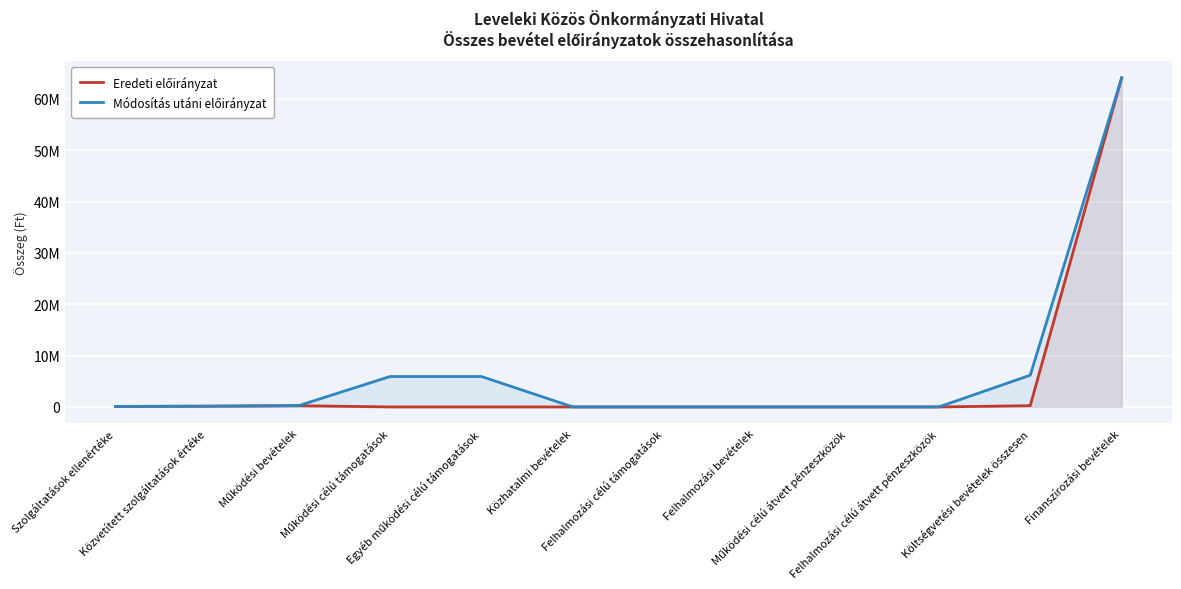

At how many categories does at least one series exceed 41229045?

1